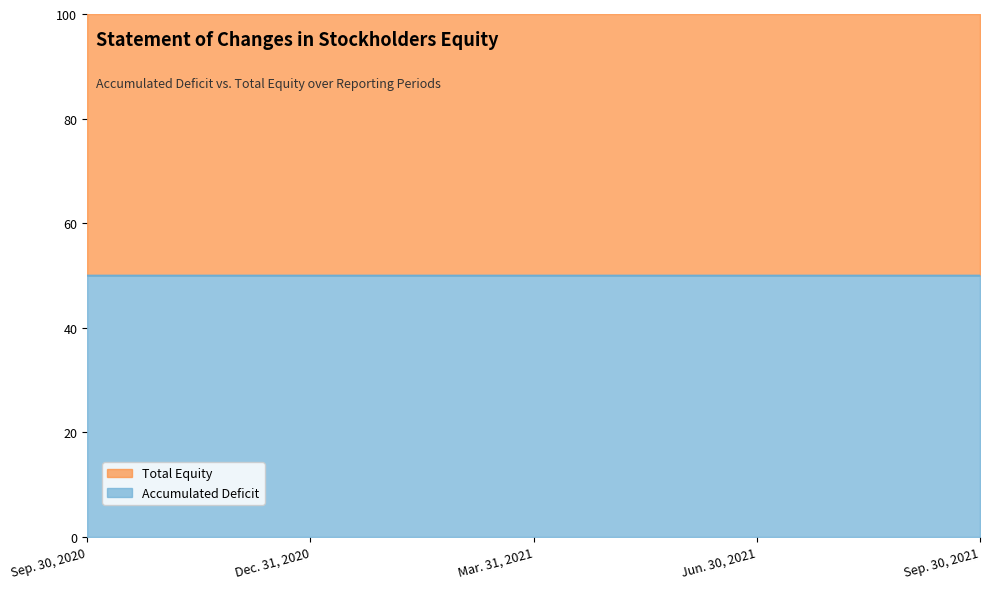

What position from the left is Jun. 30, 2021?

4